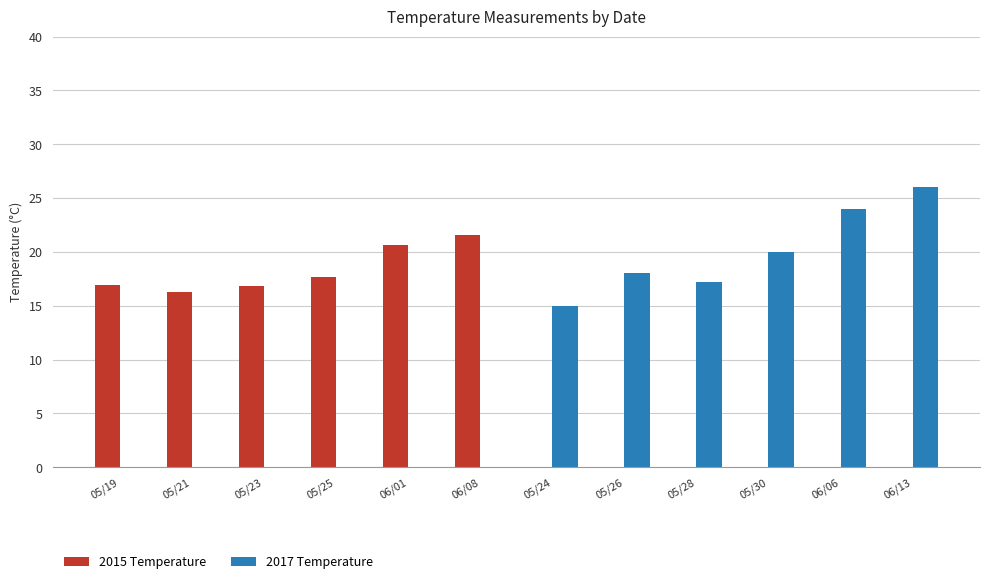

Between 06/06 and 06/13, which series saw the biggest shift?

2017 Temperature